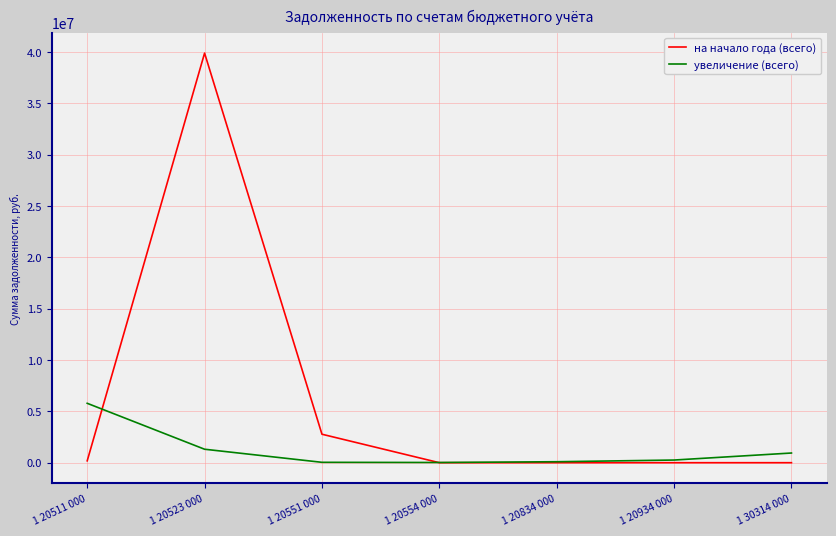

What is the average value of the на начало года (всего) series?

6121127.4